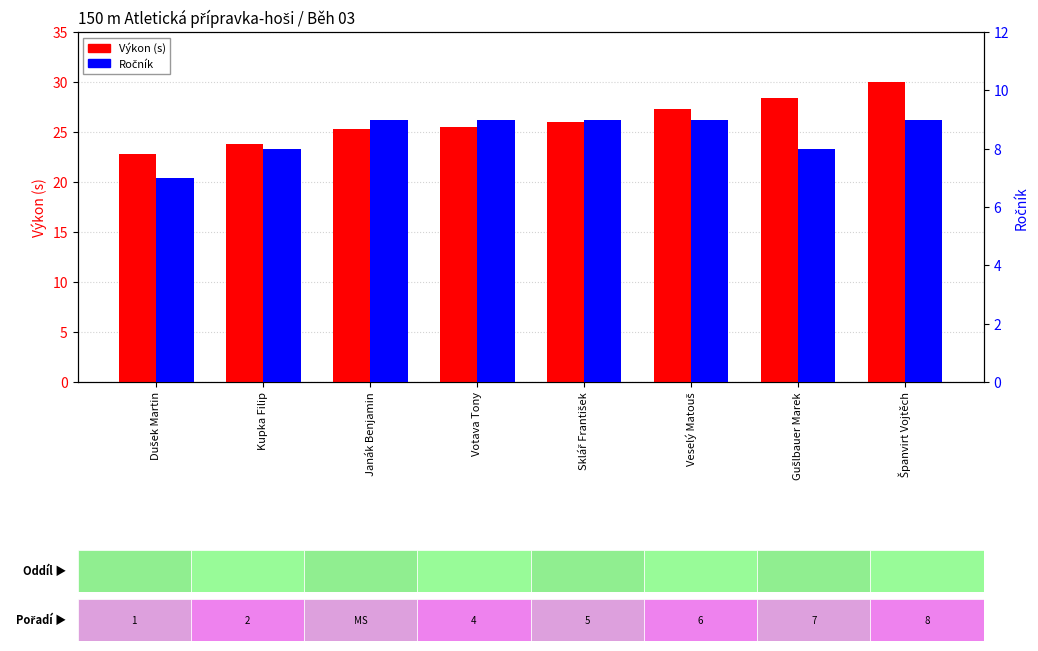

Which series has the largest total across all categories?

Výkon